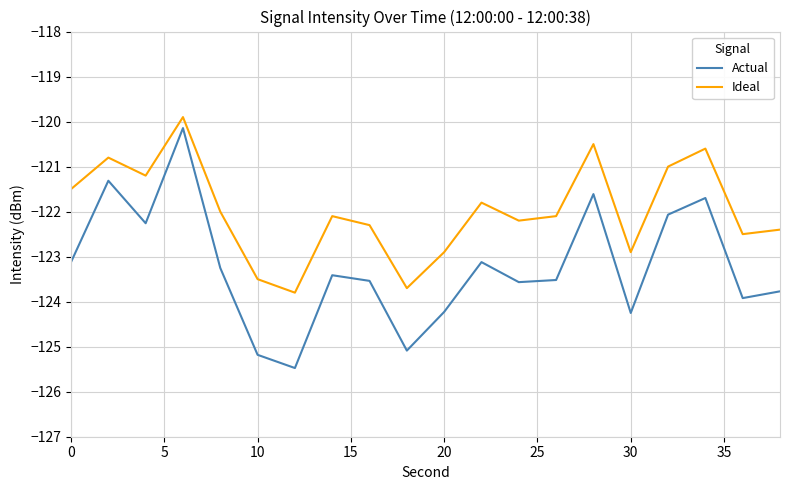

Which series has the widest spread of values?

Actual